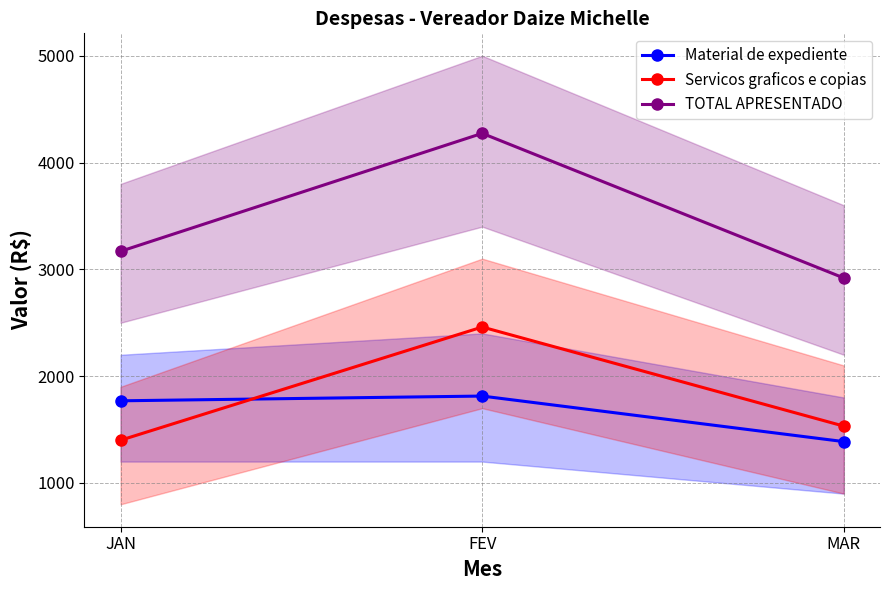

Where is Servicos graficos e copias nearest to the value 1930?

MAR